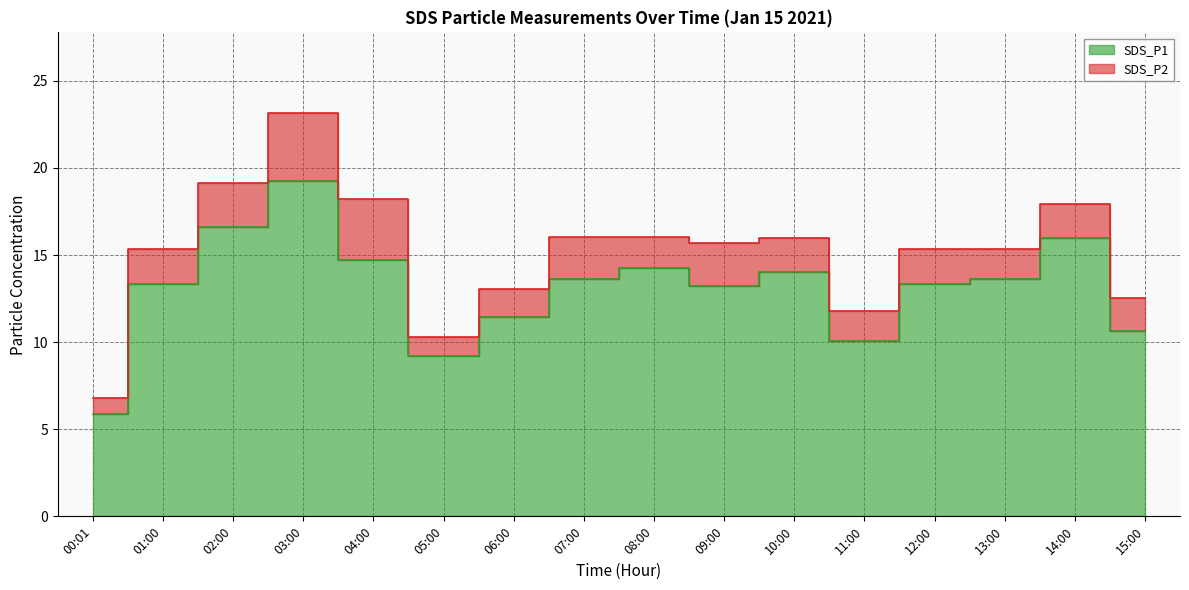

Reading left to right, what are all the values shown in this chart?

5.9	13.3	16.6	19.3	14.7	9.2	11.4	13.6	14.2	13.2	14.0	10.1	13.3	13.6	16.0	10.6